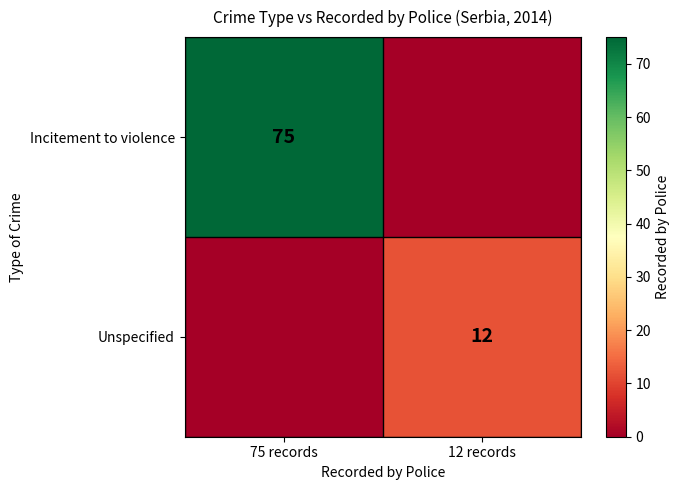

Is the value of Unspecified at 12 records greater than the value of Incitement to violence at 75 records?

No